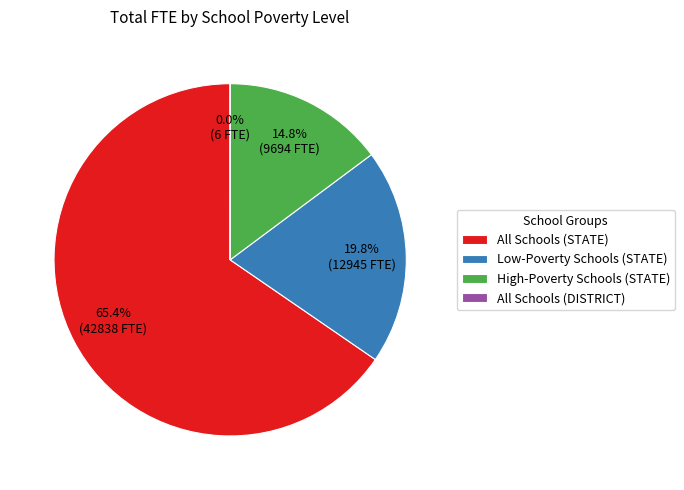

Which category has the biggest portion of the pie?

All Schools (STATE)